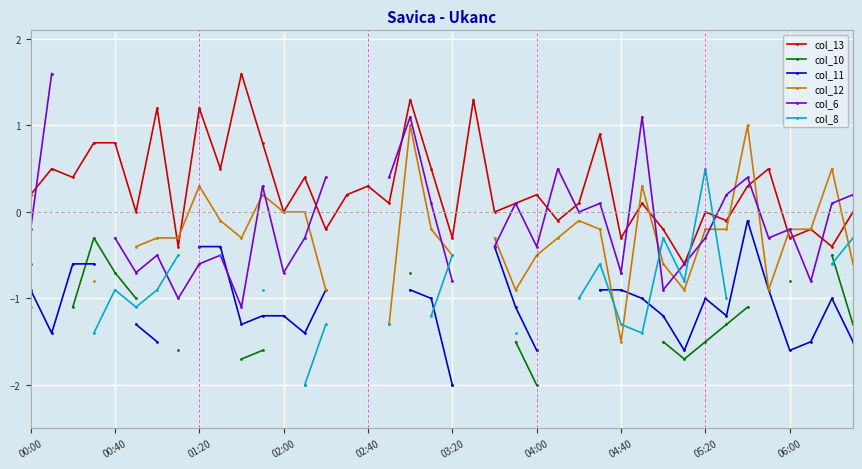

Where is col_6 nearest to the value 0?

26